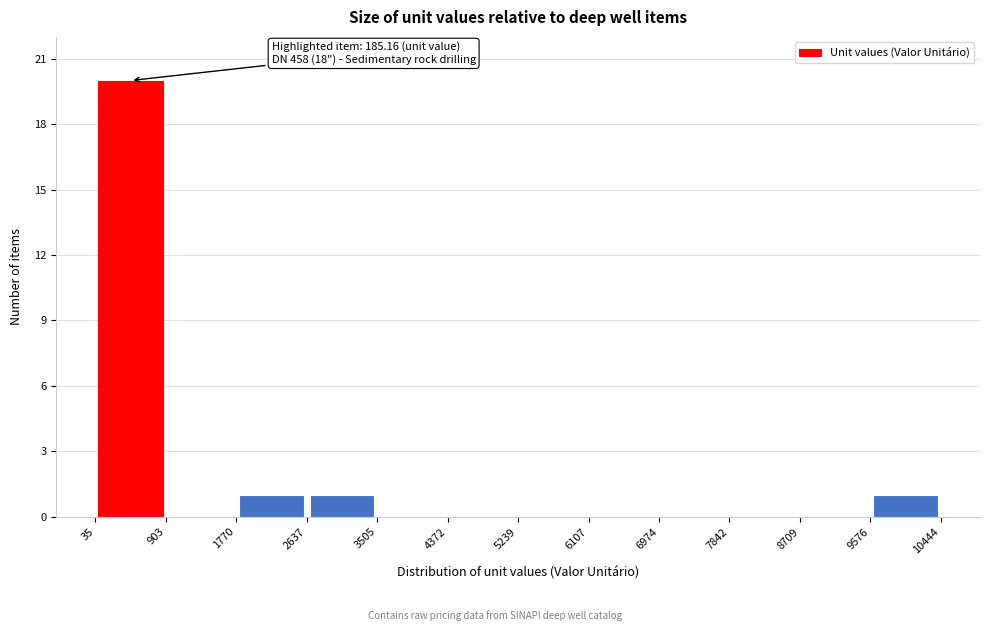

Which range on the x-axis has the tallest bar?

35 to 903